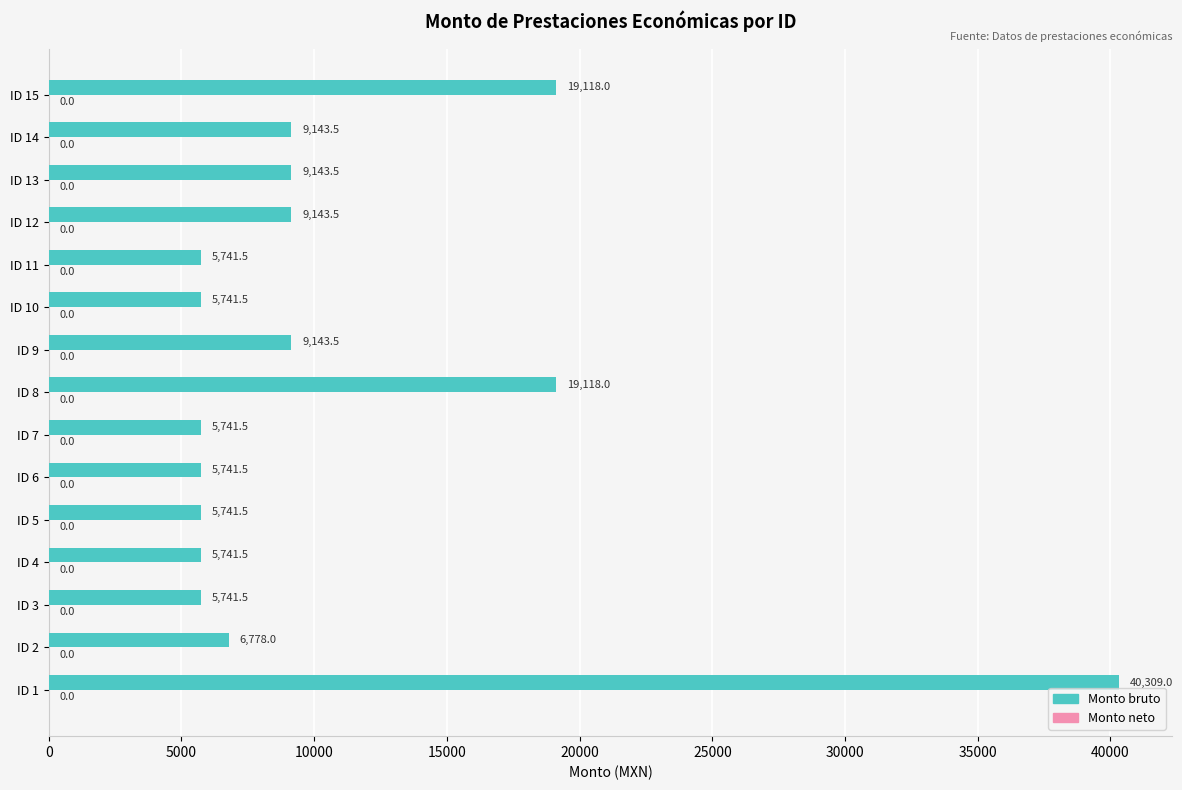

What is the ratio of the value at ID 3 to the value at ID 12?

0.6